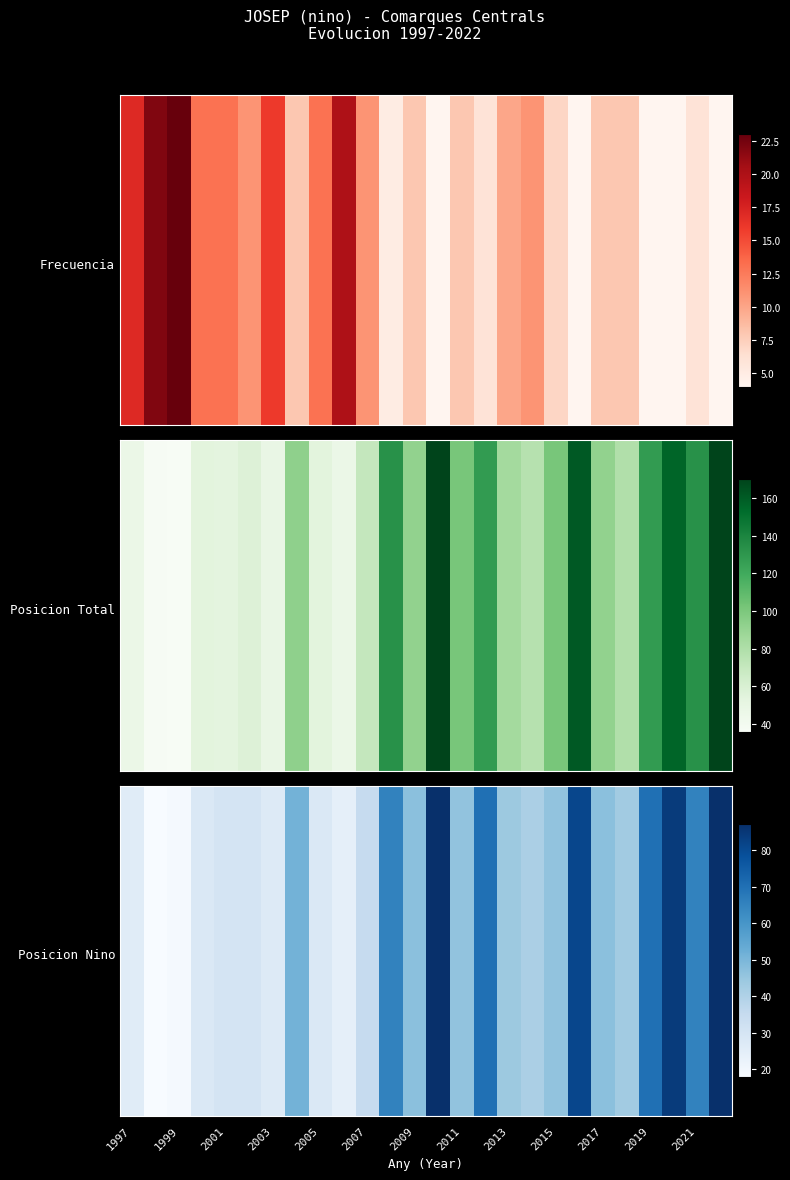

What is the maximum value for Frecuencia?

23